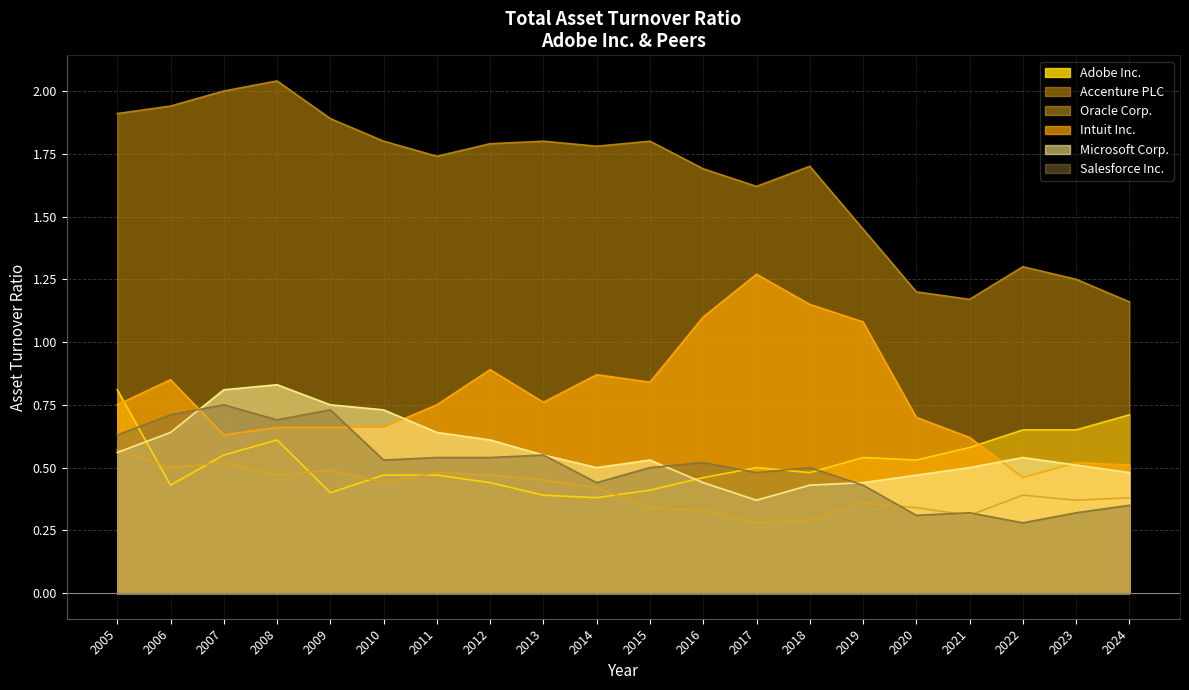

How many series are shown in this chart?

6